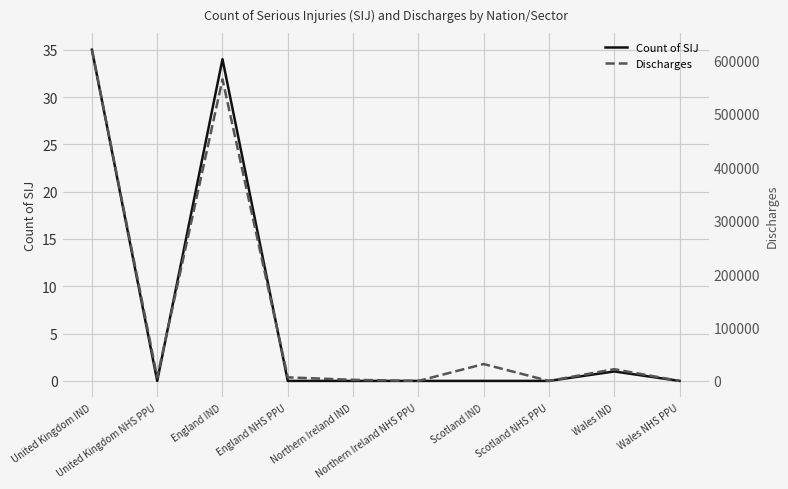

True or false: Discharges has a value of 11305 at England NHS PPU.

False